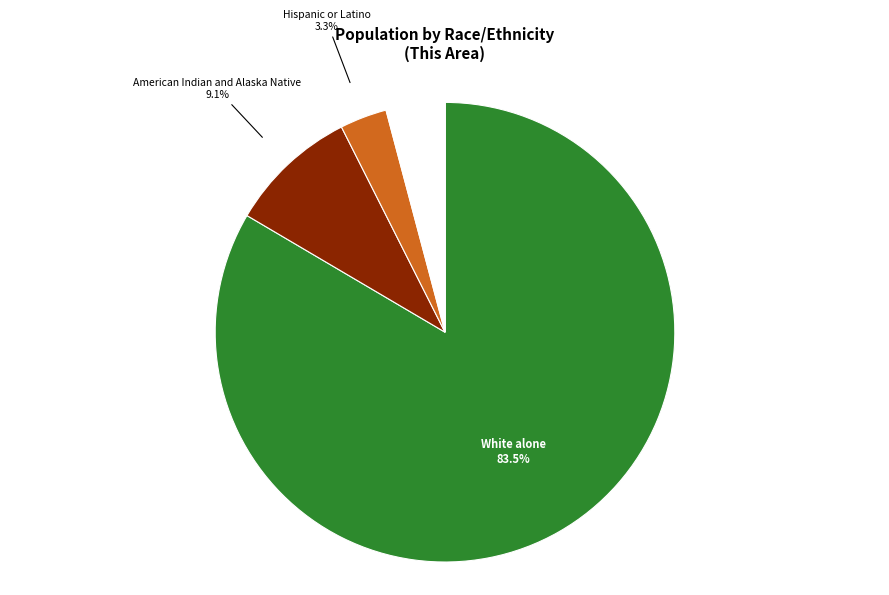

Is there any slice that represents more than half of the pie?

Yes